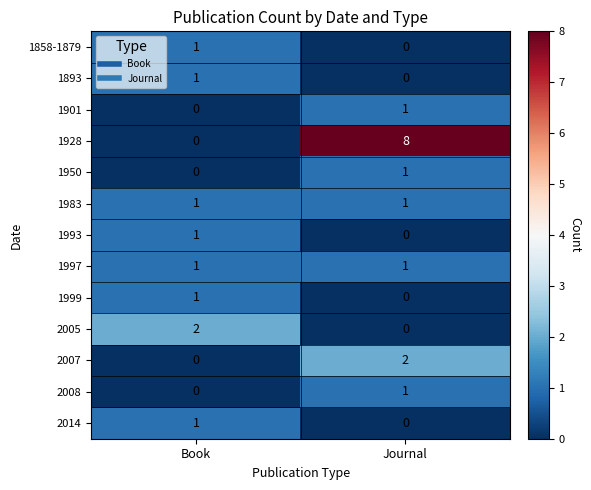

Is it true that 2005 equals 0 at Journal?

True